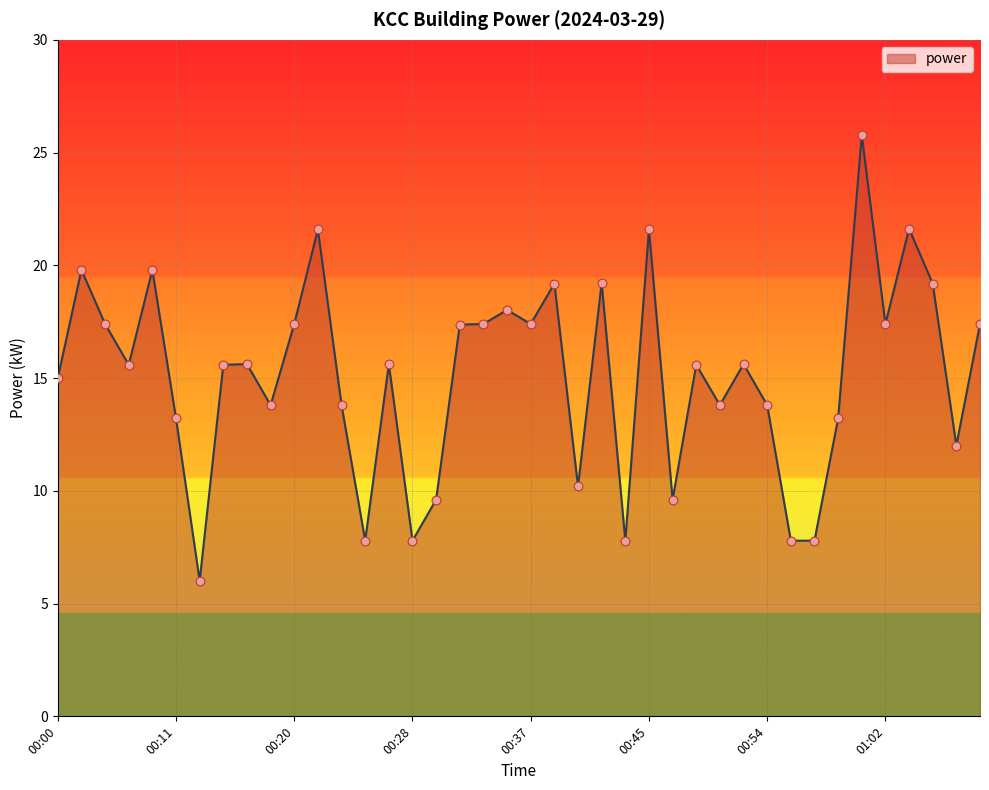

What is the difference between the maximum and minimum values?

19.8